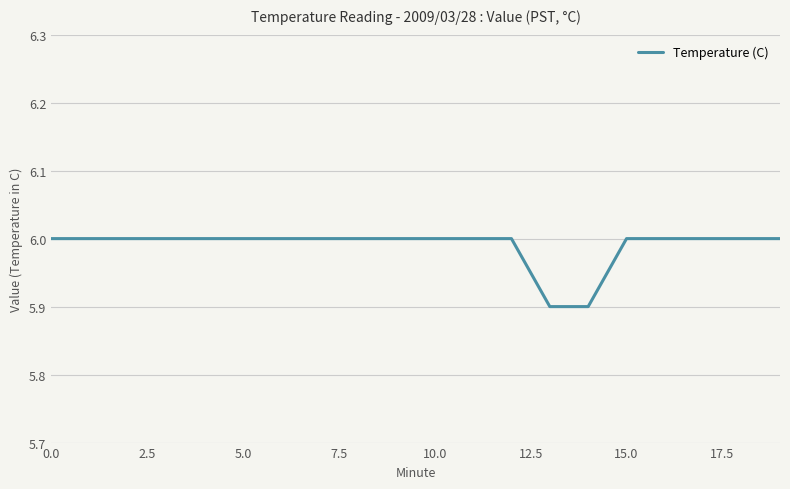

What is the minimum value shown in the chart?

5.9